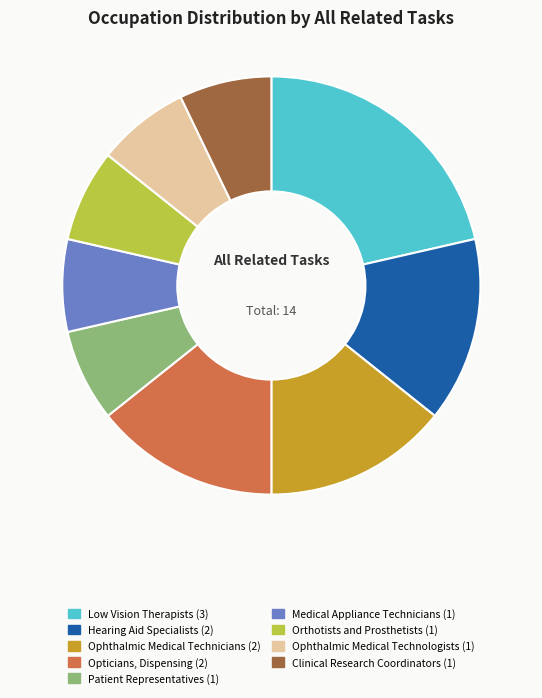

Does any single category account for the majority?

No